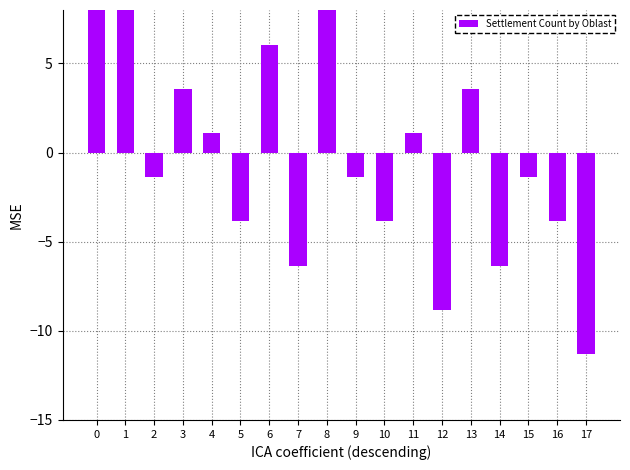

Rank the categories by value from highest to lowest.

0, 8, 1, 6, 3, 13, 4, 11, 2, 9, 15, 5, 10, 16, 7, 14, 12, 17